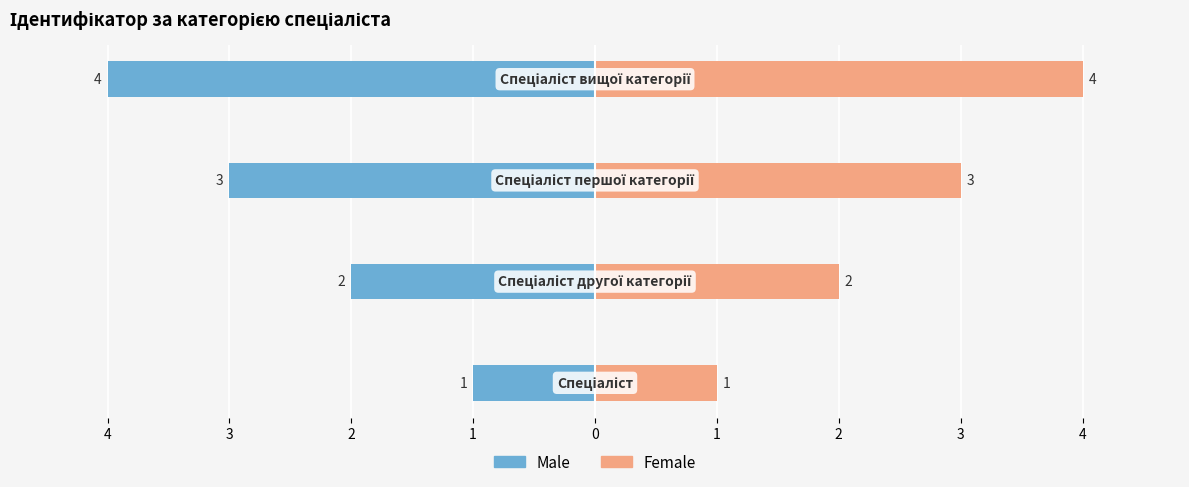

How many distinct data groups are displayed?

2